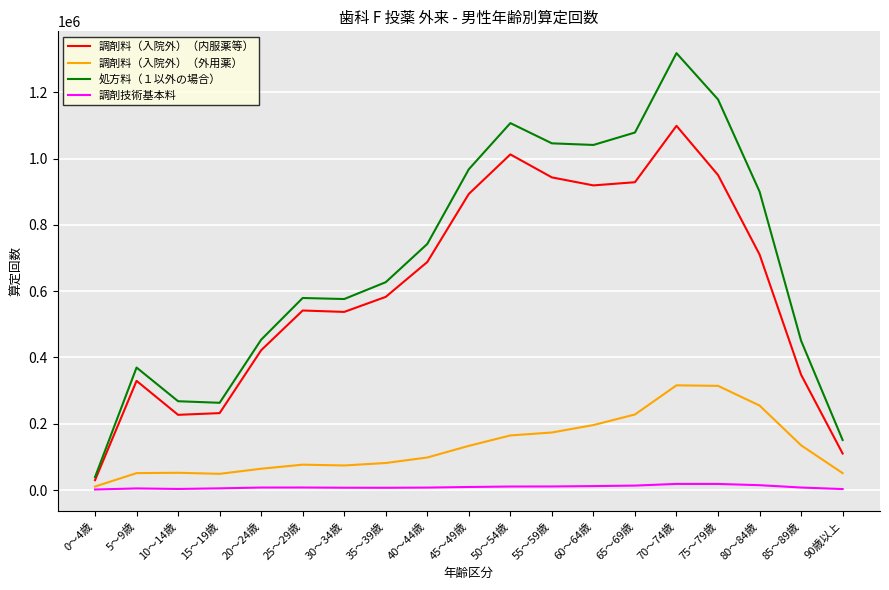

Rank the series by their maximum value, from lowest to highest.

調剤技術基本料, 調剤料（入院外）（外用薬）, 調剤料（入院外）（内服薬等）, 処方料（１以外の場合）